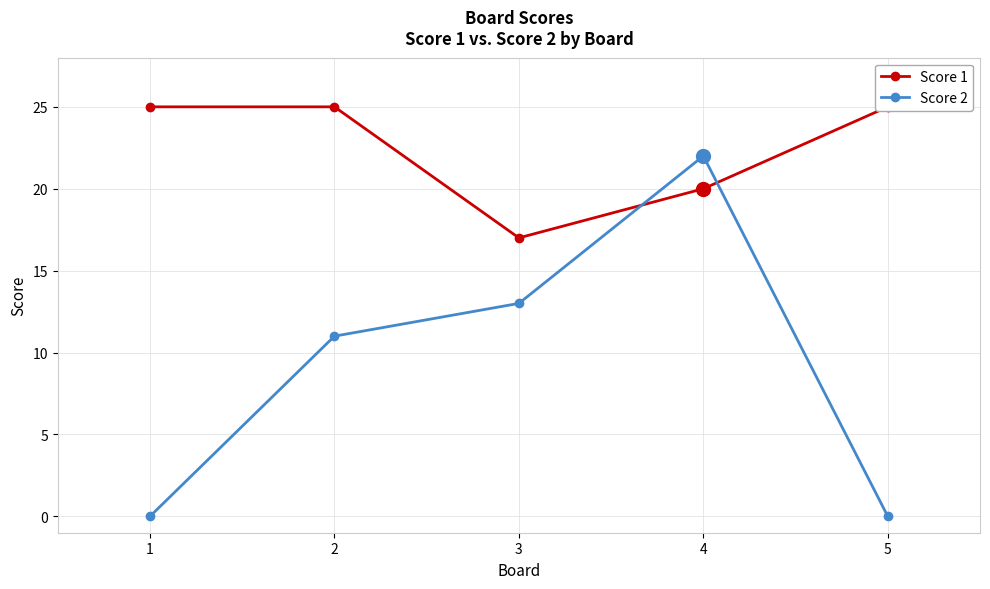

True or false: Score 1 has a value of 25 at 1.

True